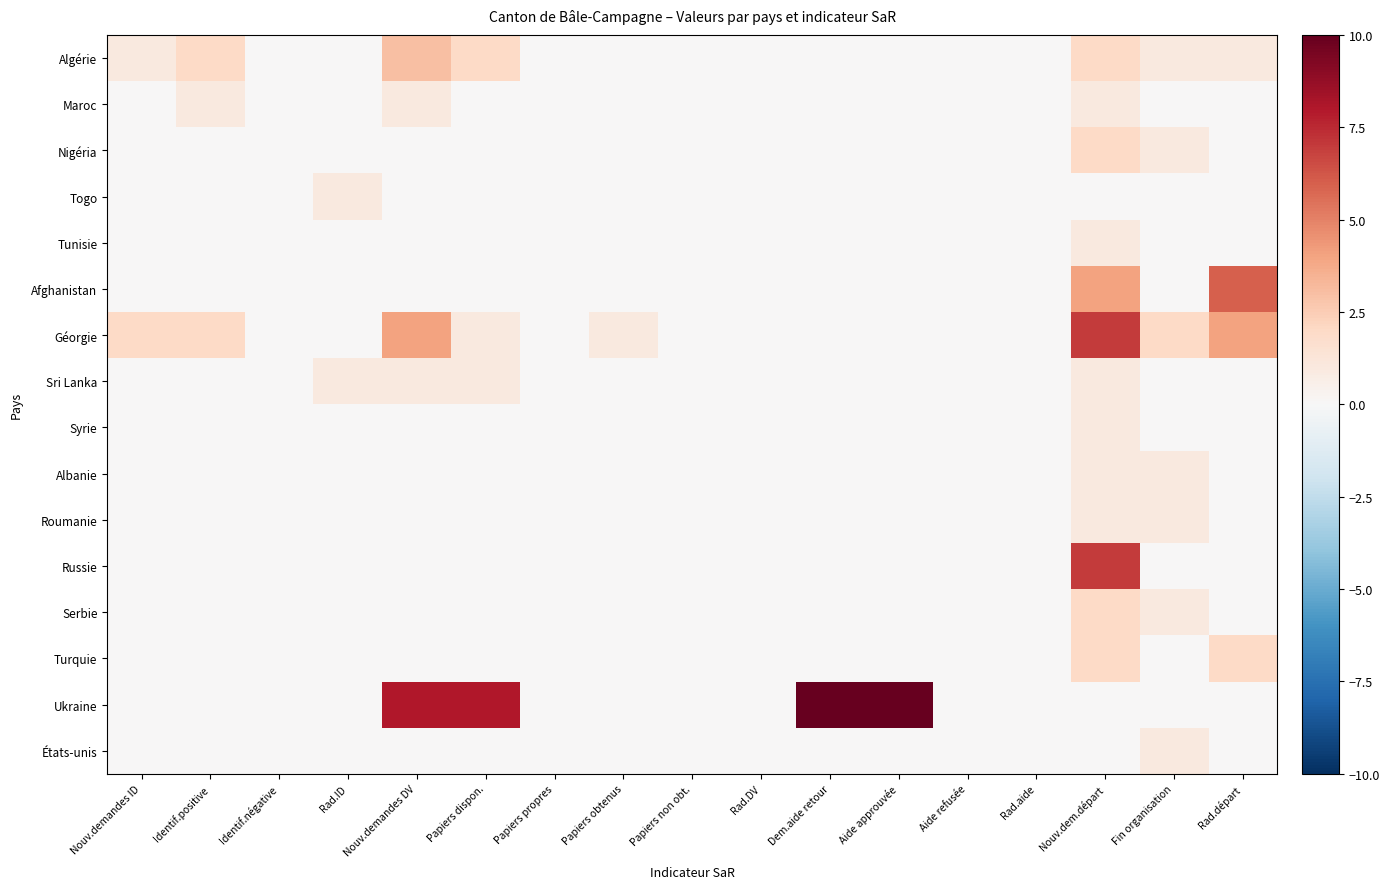

What is the total value across all series at Identif.positive?

5